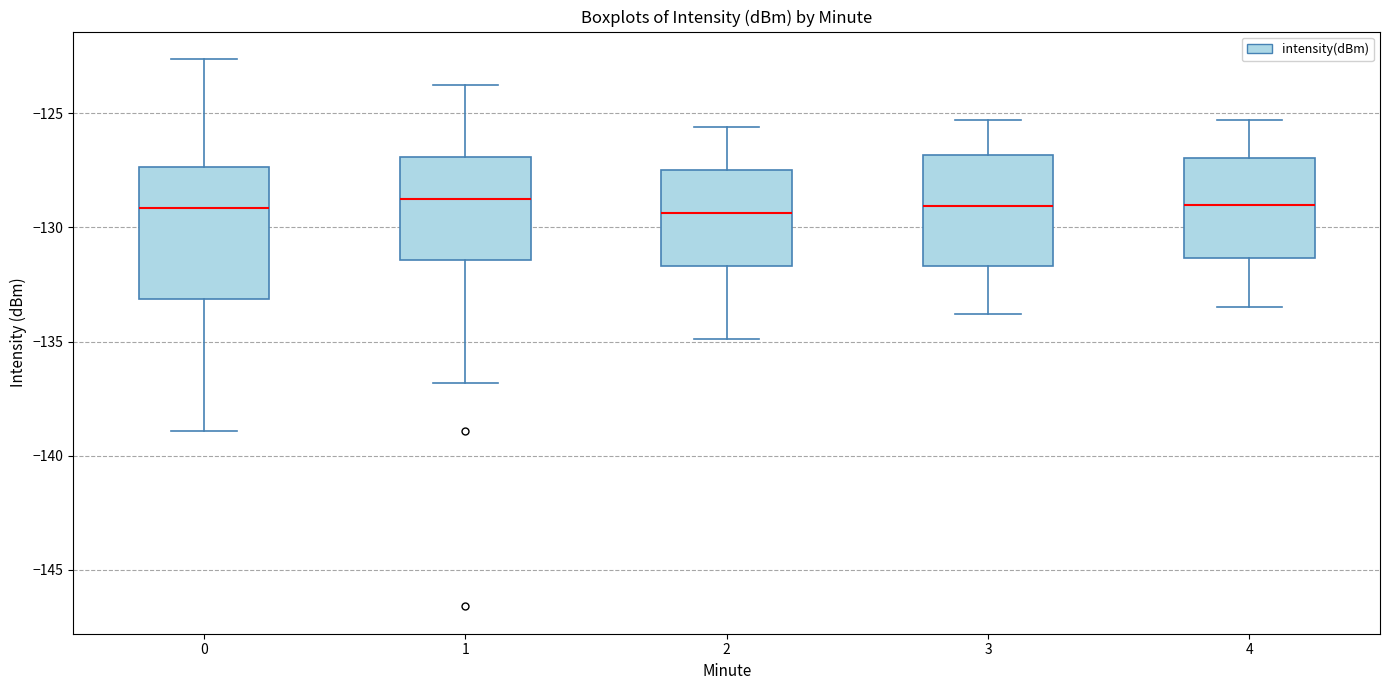

Reading left to right, read every box against the y-axis: the position of its median line, the range the box covers, and the ends of its whiskers. The values are not printed on the chart, so give them approximately, as read against the axis.

0: median -129.0, box -133.0 to -127.5, whiskers -139.0 to -122.5
1: median -129.0, box -131.5 to -127.0, whiskers -137.0 to -124.0
2: median -129.5, box -131.5 to -127.5, whiskers -135.0 to -125.5
3: median -129.0, box -131.5 to -127.0, whiskers -134.0 to -125.5
4: median -129.0, box -131.5 to -127.0, whiskers -133.5 to -125.5